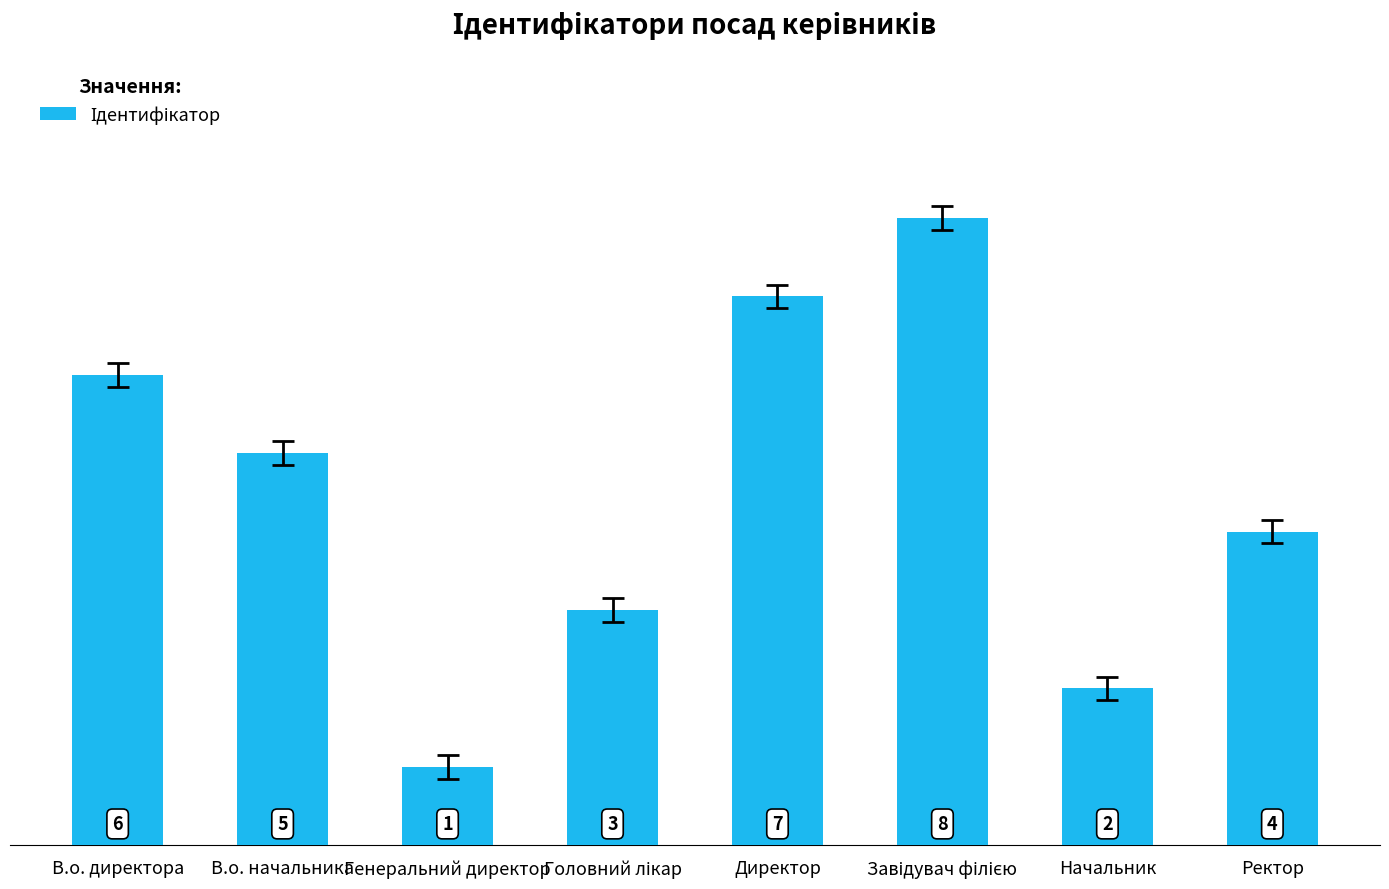

How many bars are there in total?

8